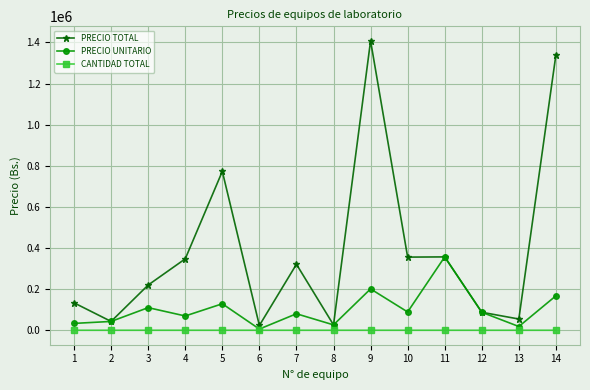

Rank the series by their maximum value, from lowest to highest.

CANTIDAD TOTAL, PRECIO UNITARIO, PRECIO TOTAL